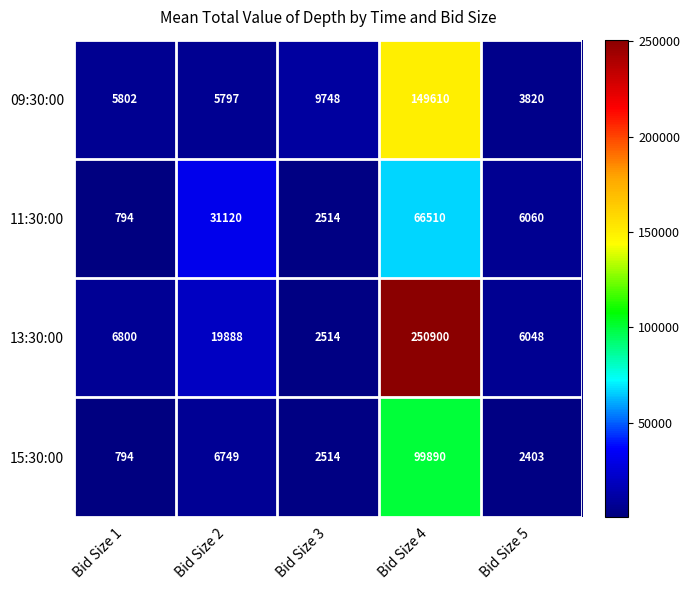

Which series has the largest range (max minus min)?

13:30:00